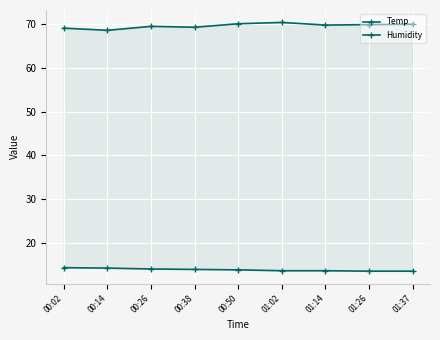

Between 01:26 and 01:37, which is larger?

01:26